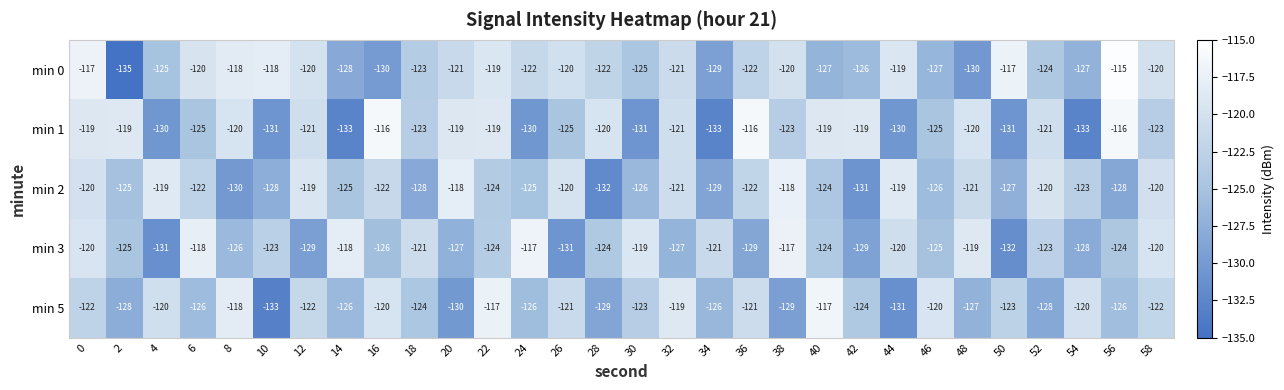

Count the number of categories in the chart.

30